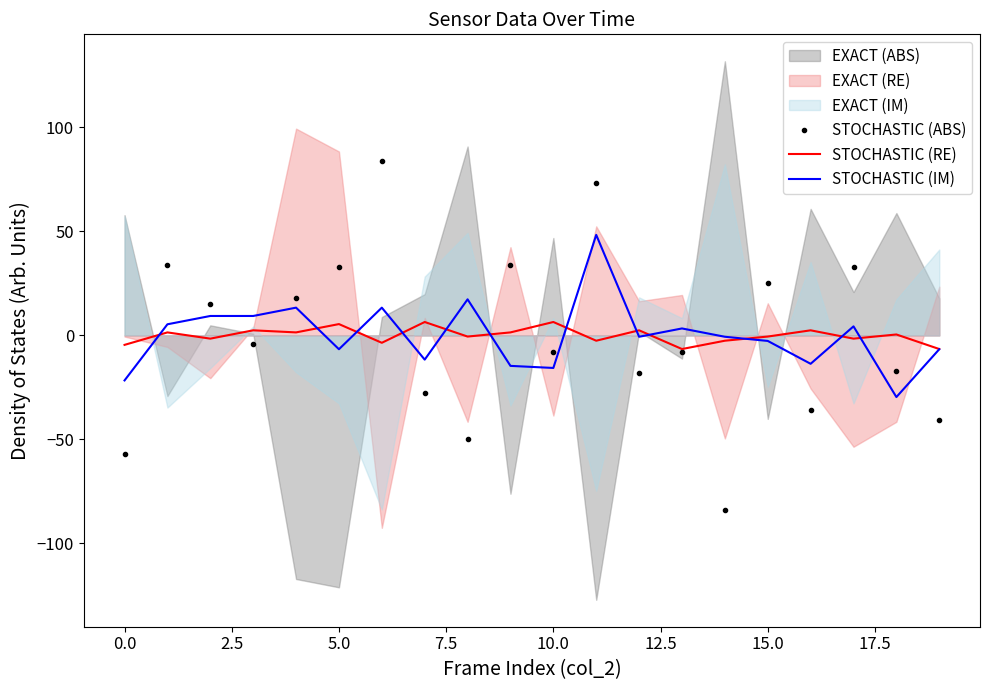

At how many categories does at least one series exceed -15?

20